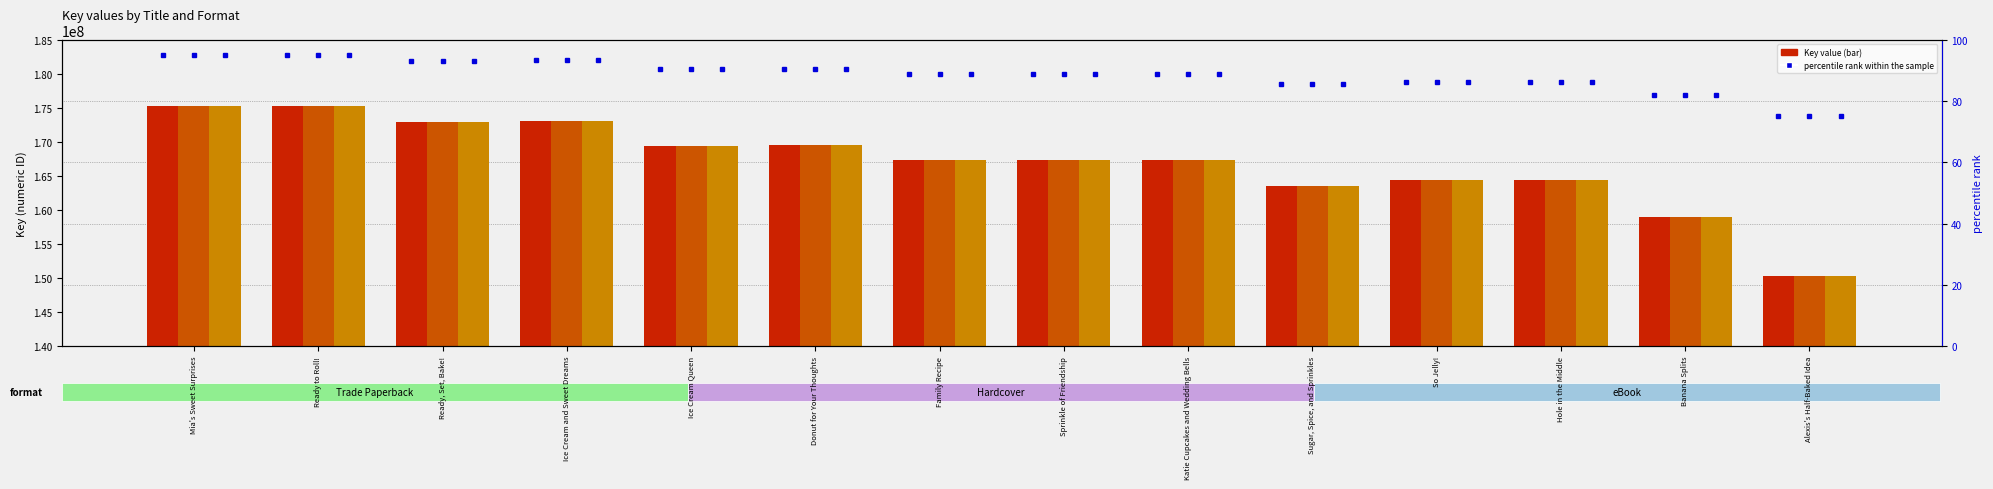

Which series has the largest range (max minus min)?

Trade Paperback